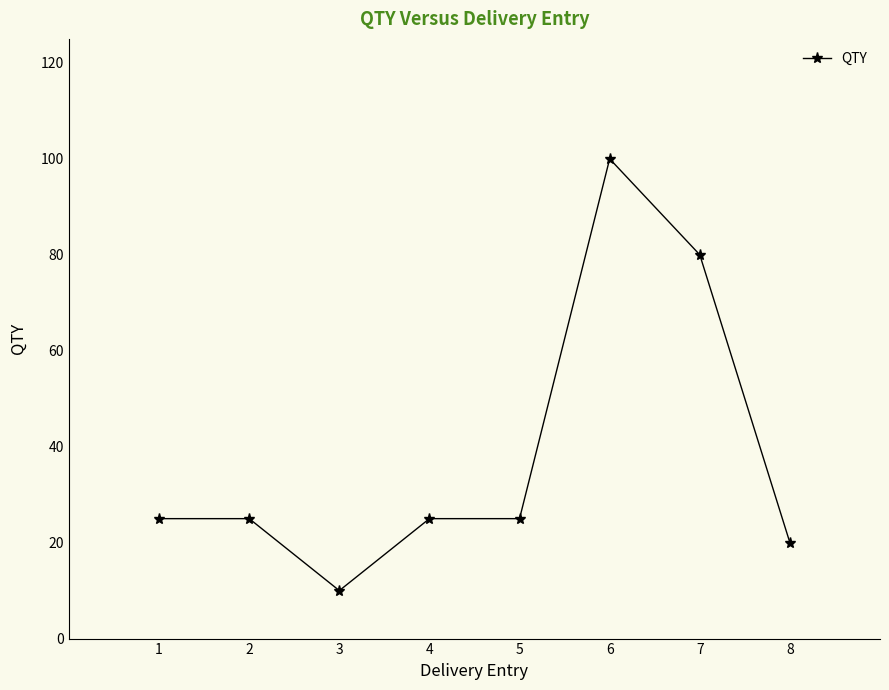

The value at 6 is 38. True or false?

False